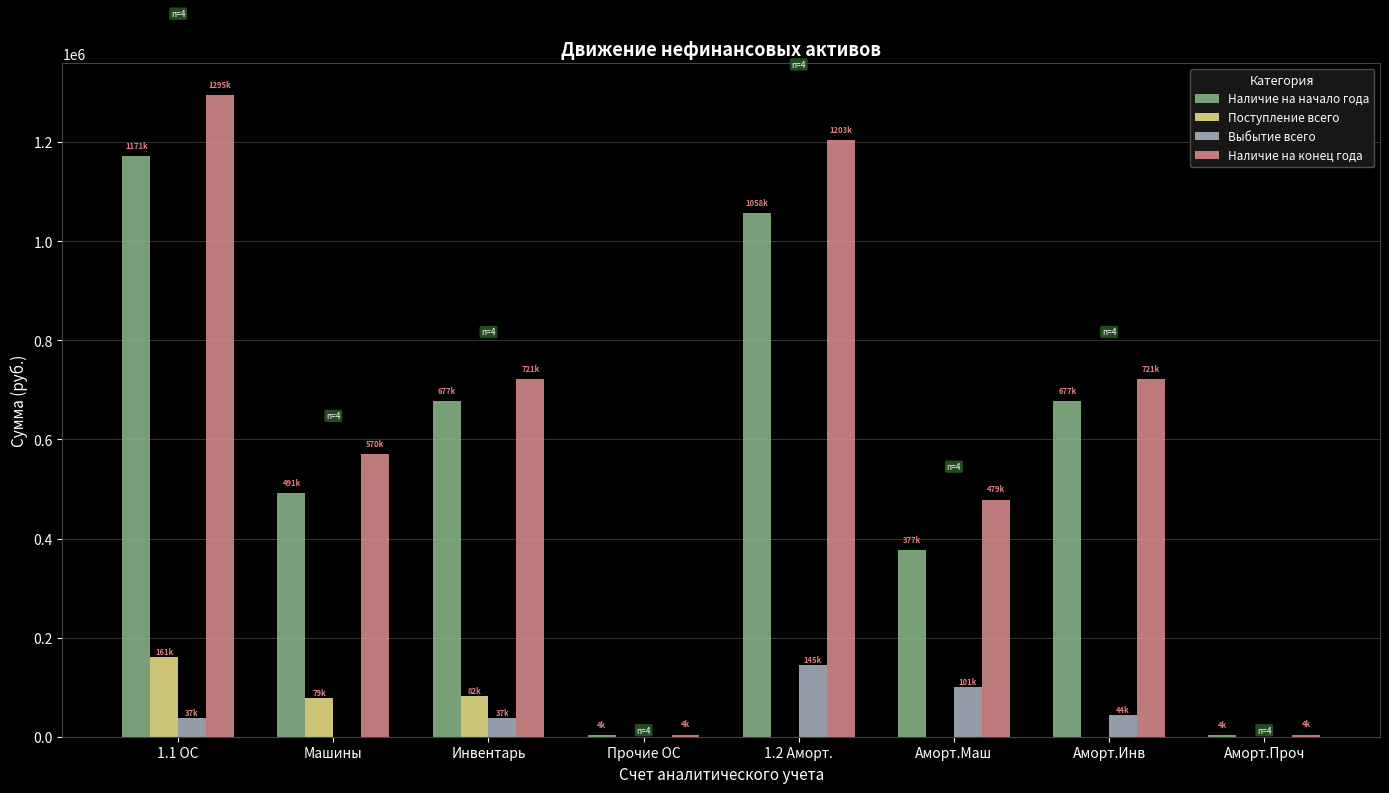

The value of Наличие на конец года at Инвентарь is 721201.9. True or false?

True